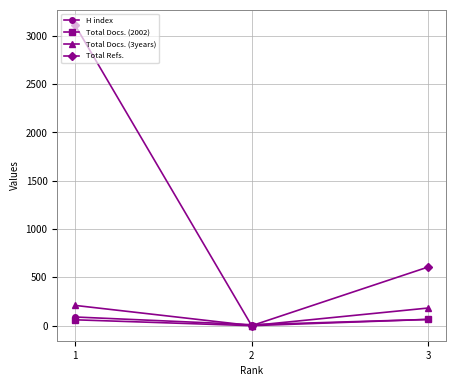

Rank the categories by Total Refs. value from highest to lowest.

1, 3, 2